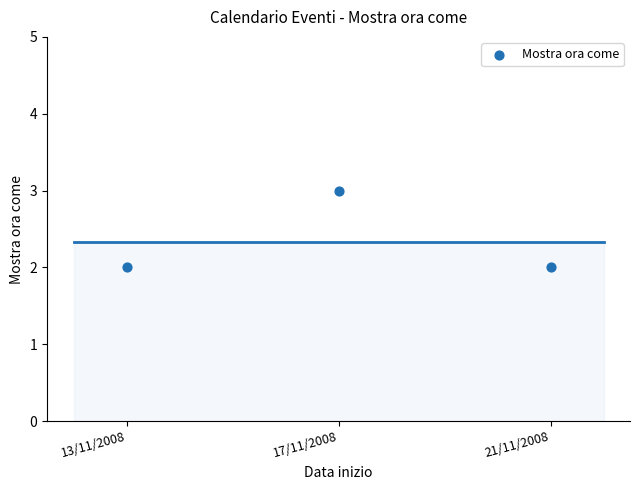

What is the average X value?

4